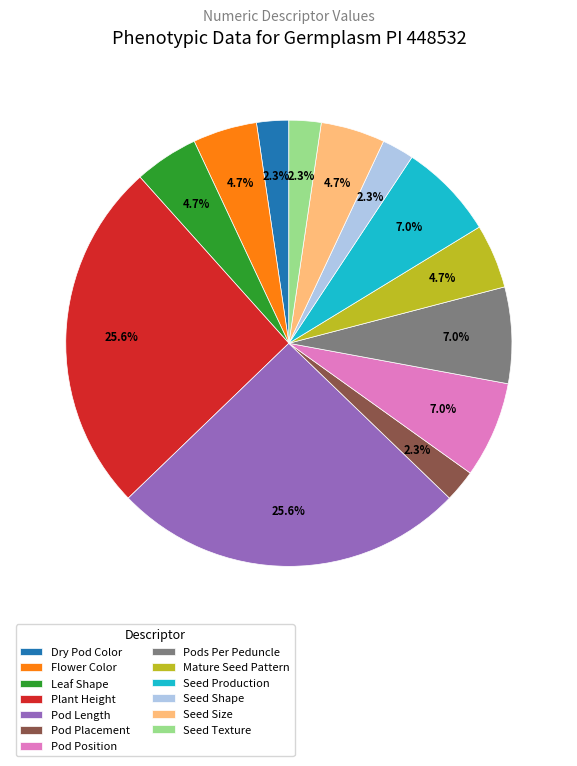

The Leaf Shape slice represents 20% of the pie. True or false?

False